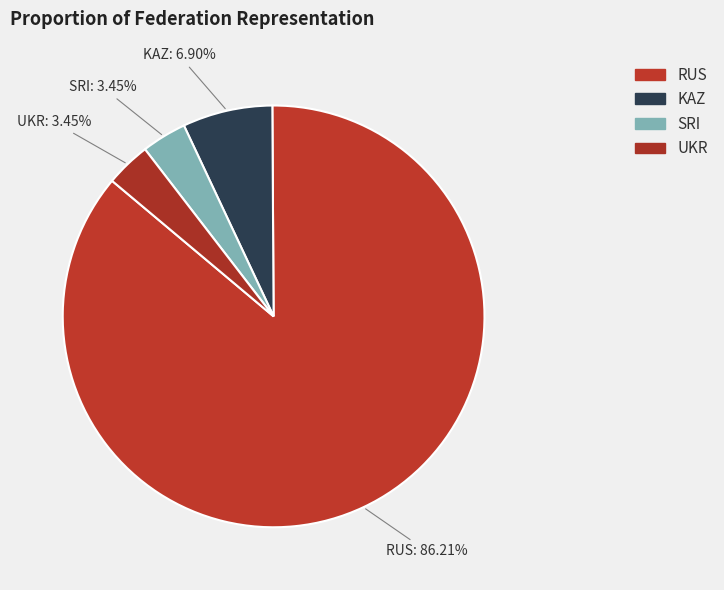

Combined, do RUS and KAZ account for over 50%?

Yes